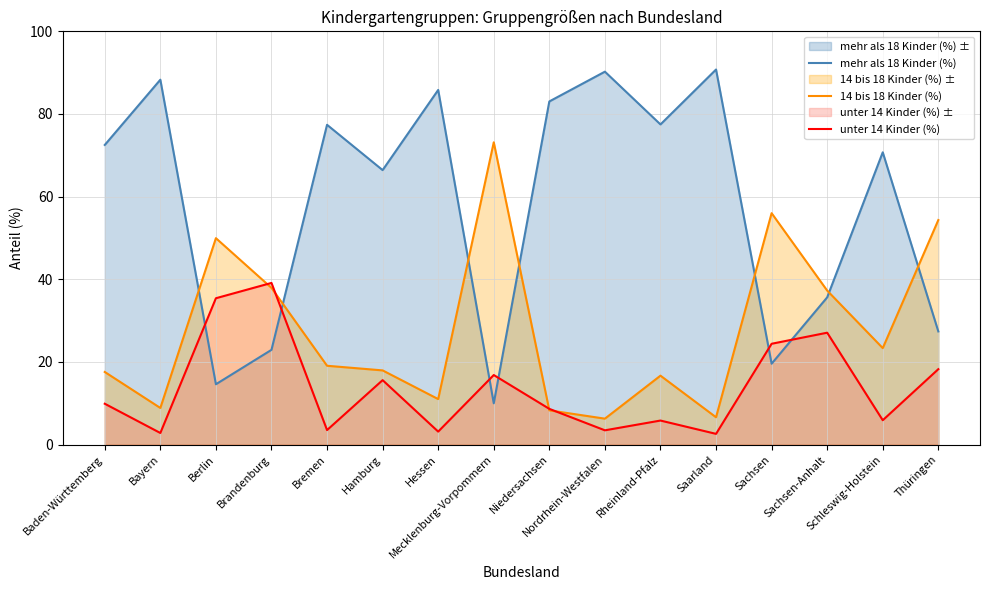

What is the difference between the unter 14 Kinder (%) values at Nordrhein-Westfalen and Schleswig-Holstein?

2.4